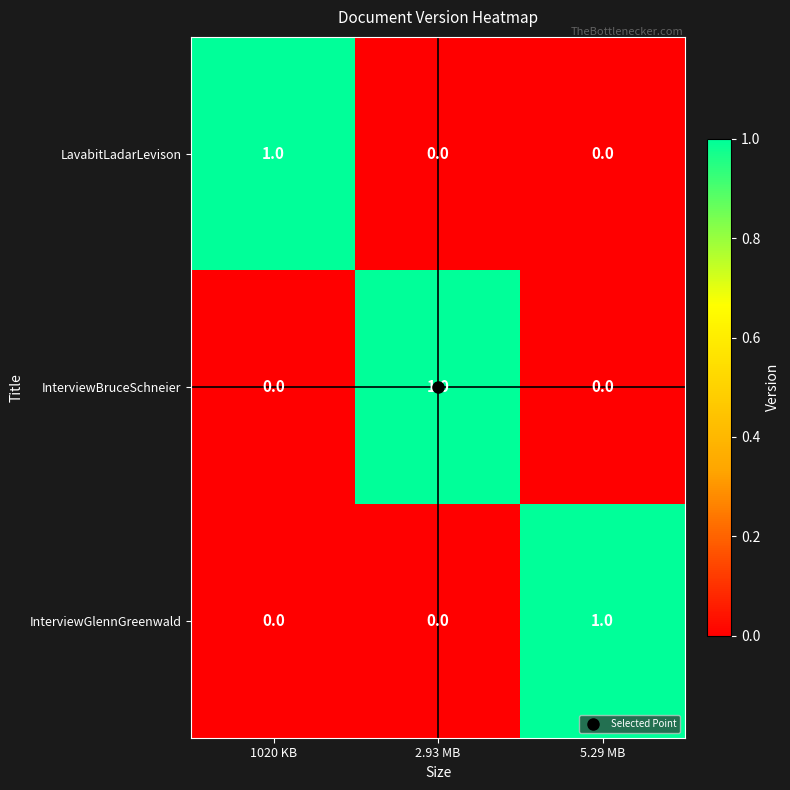

At how many categories does at least one series exceed 0?

3